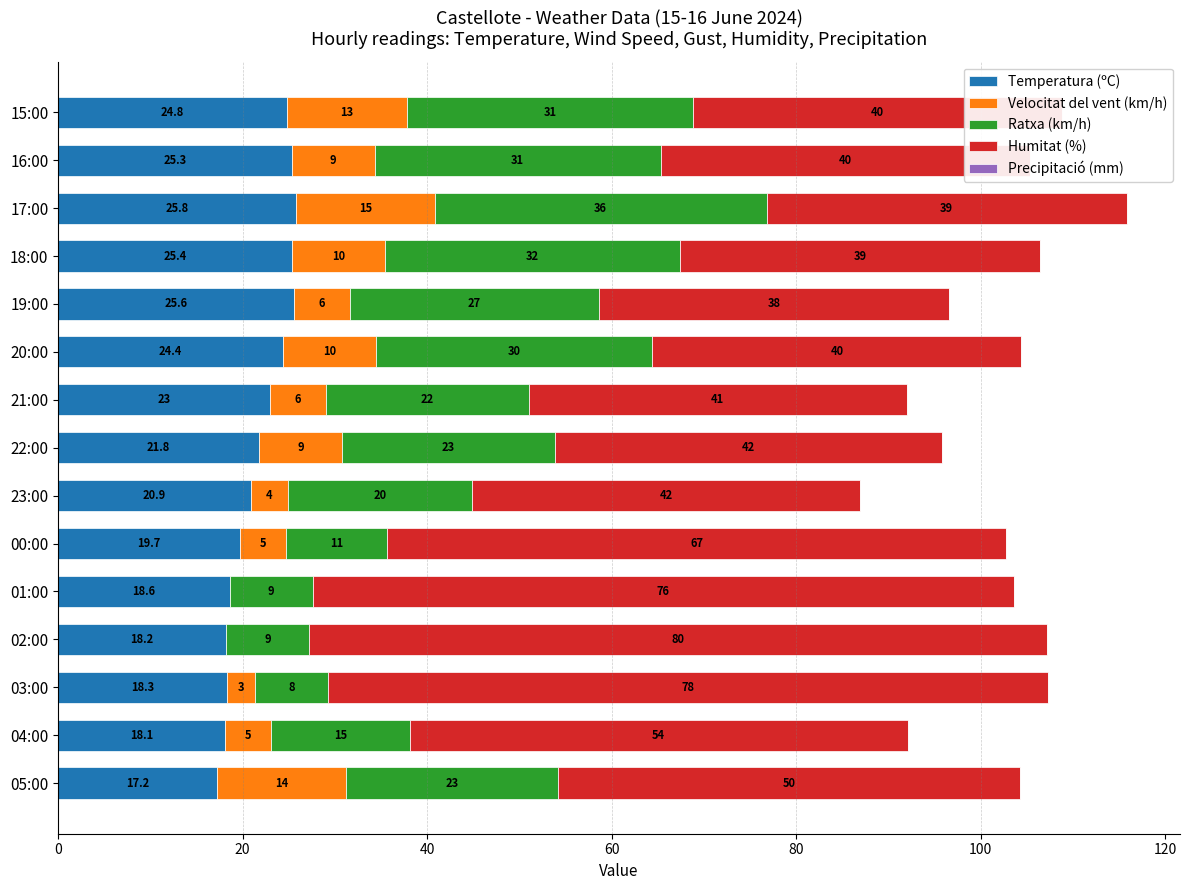

The value of Temperatura (ºC) at 01:00 is 18.6. True or false?

True